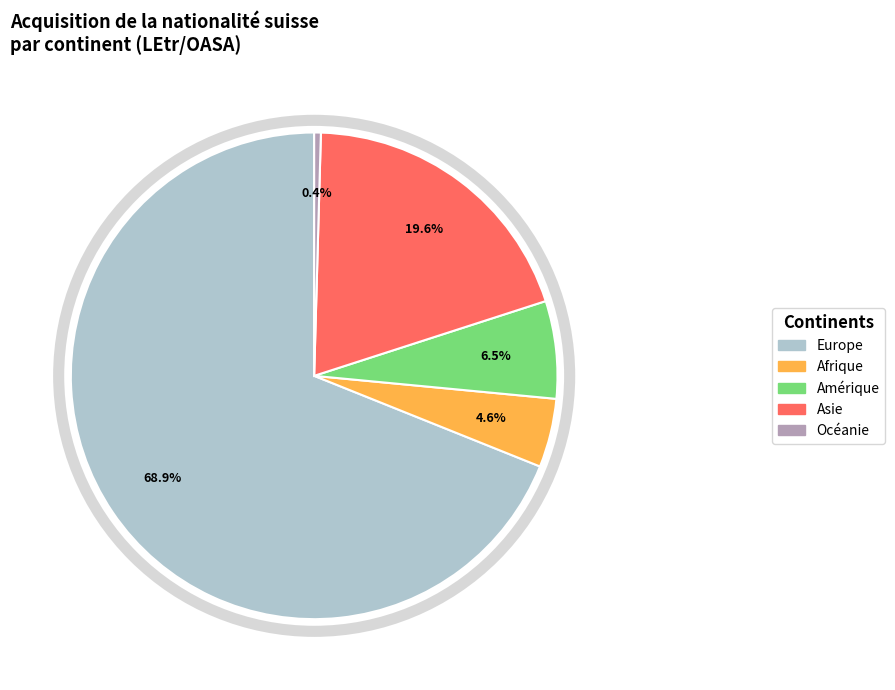

Does any single category account for the majority?

Yes